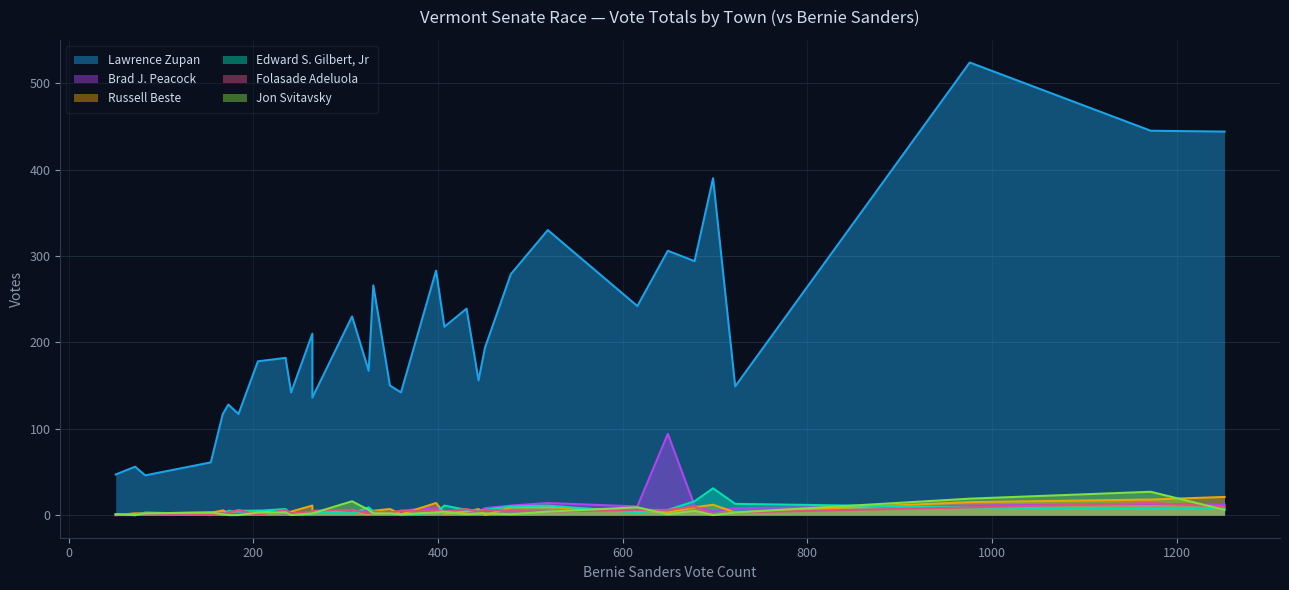

Which series changed the most between Bolton and Brookline?

Lawrence Zupan